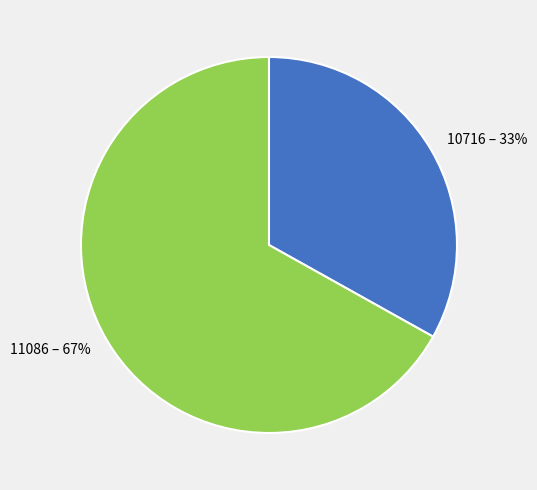

What is the largest slice in the pie chart?

11086